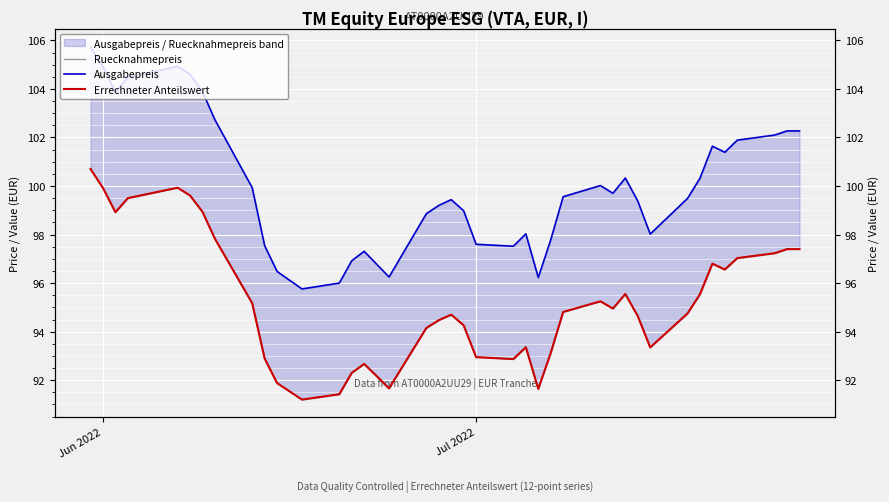

Which category has the highest value in the Errechneter Anteilswert series?

Jun 2022